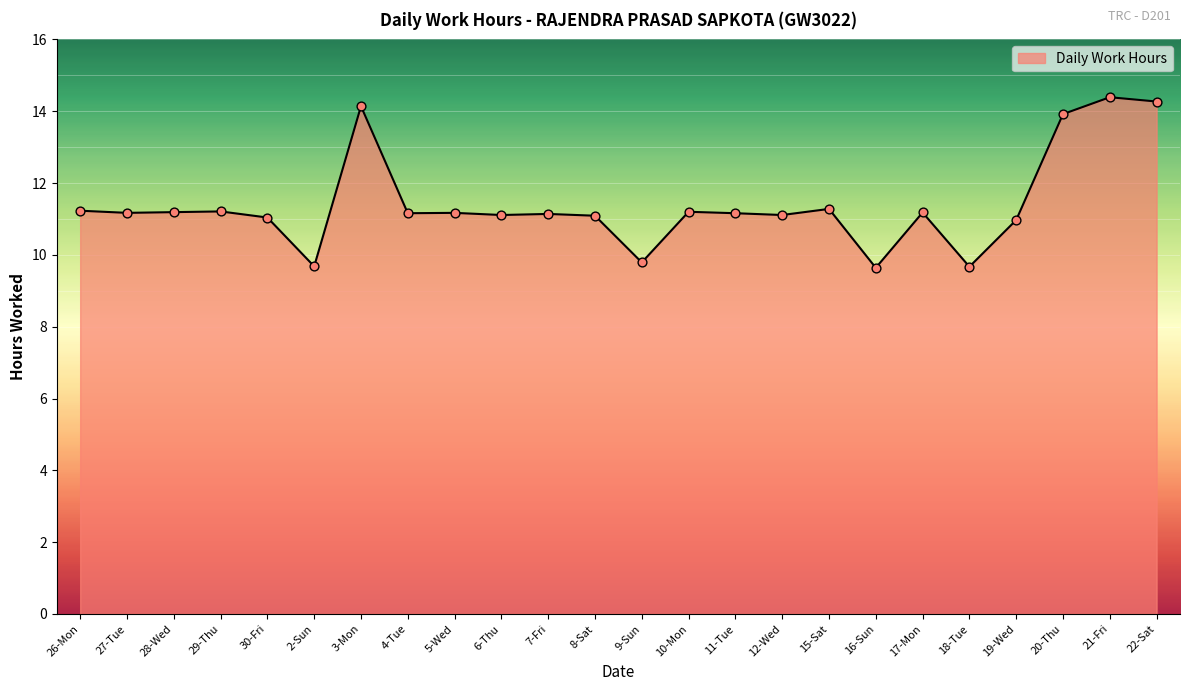

Which has a higher value, 3-Mon or 2-Sun?

3-Mon